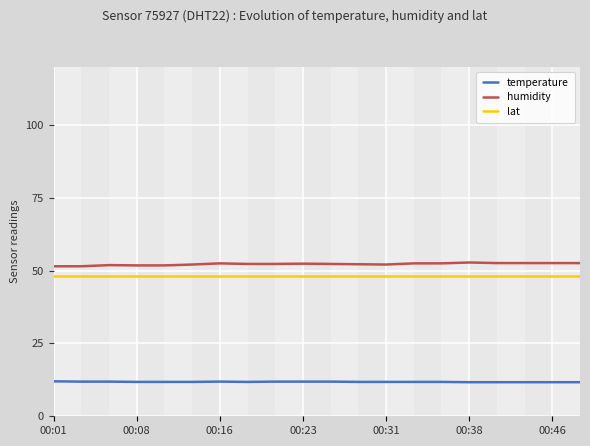

What is the difference between the maximum and minimum values in the humidity series?

1.3